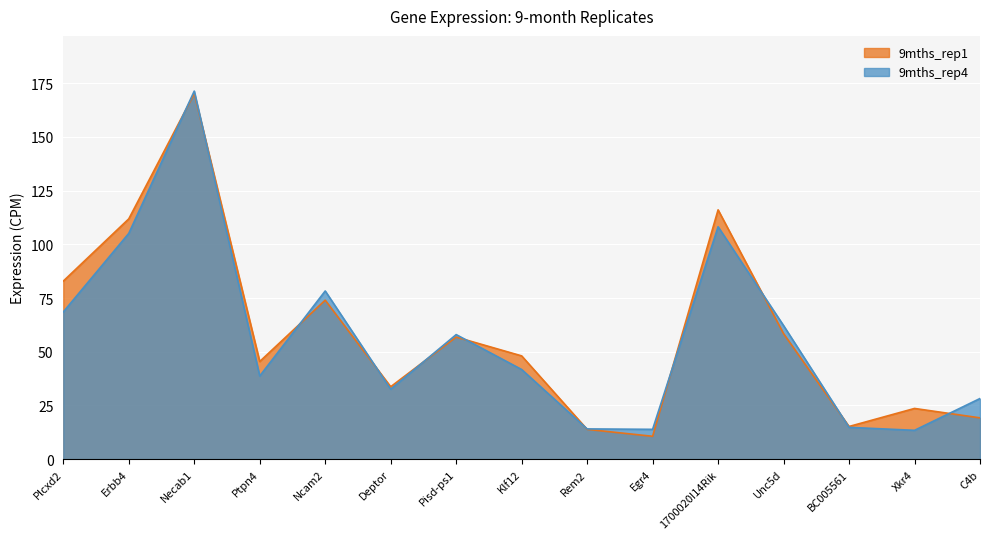

Count the number of data series in this chart.

2